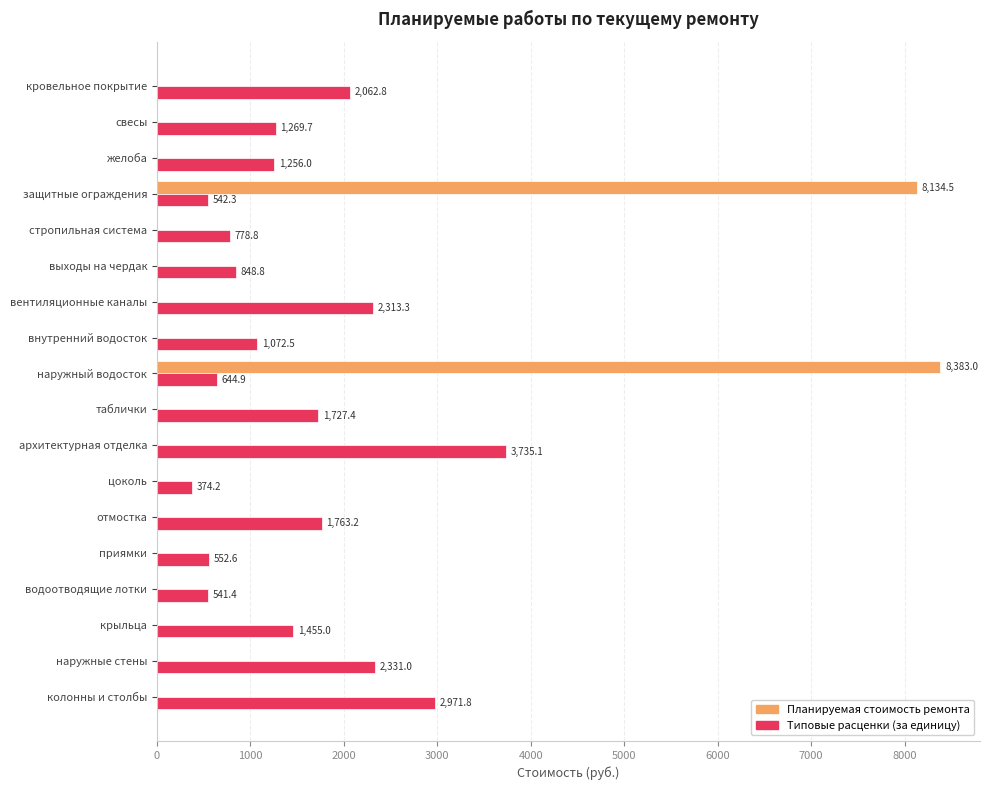

Which series changed the most between архитектурная отделка and крыльца?

Типовые расценки (за единицу)